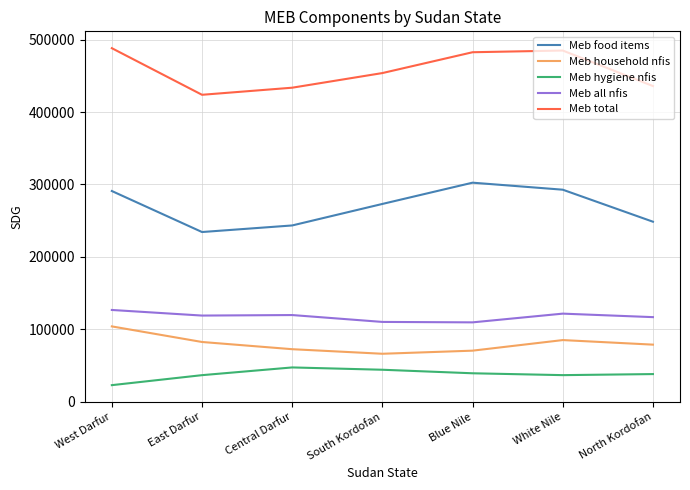

Between West Darfur and East Darfur, which series saw the biggest shift?

Meb total